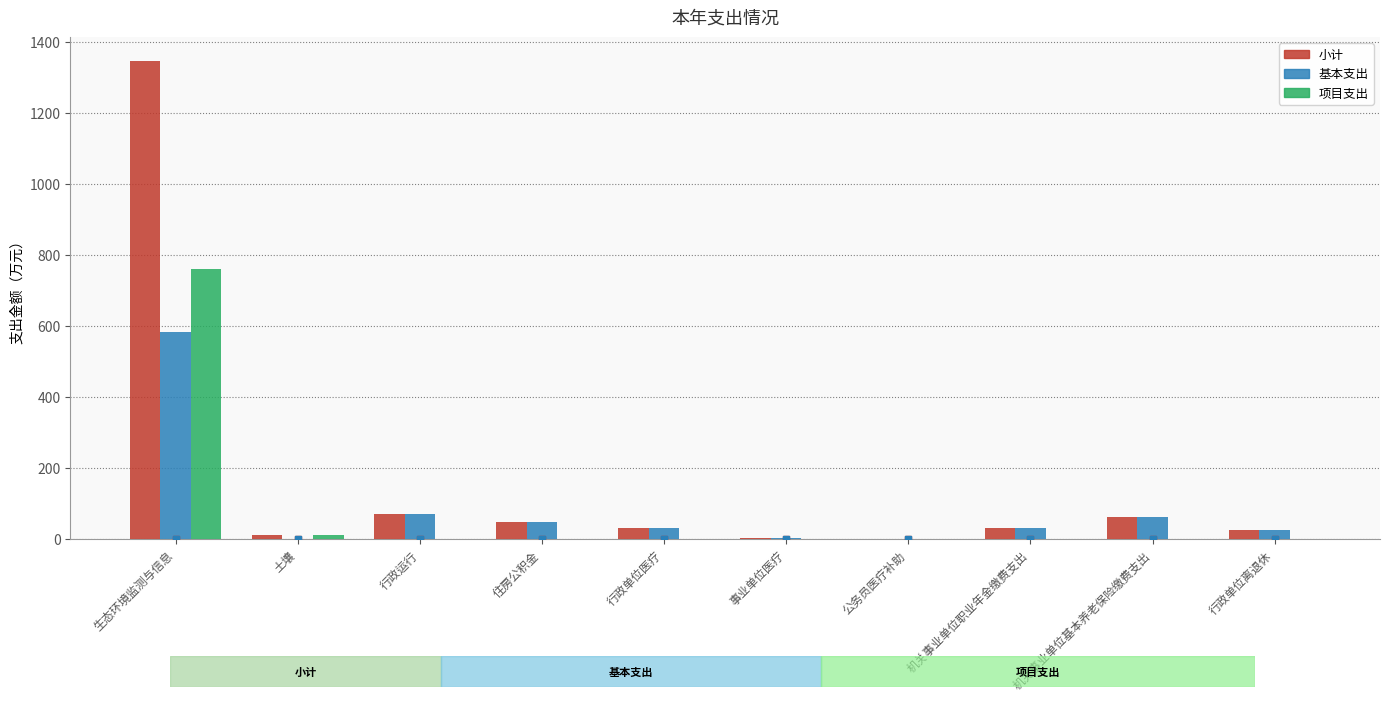

What is the difference between the 项目支出 values at 土壤 and 生态环境监测与信息?

749.8